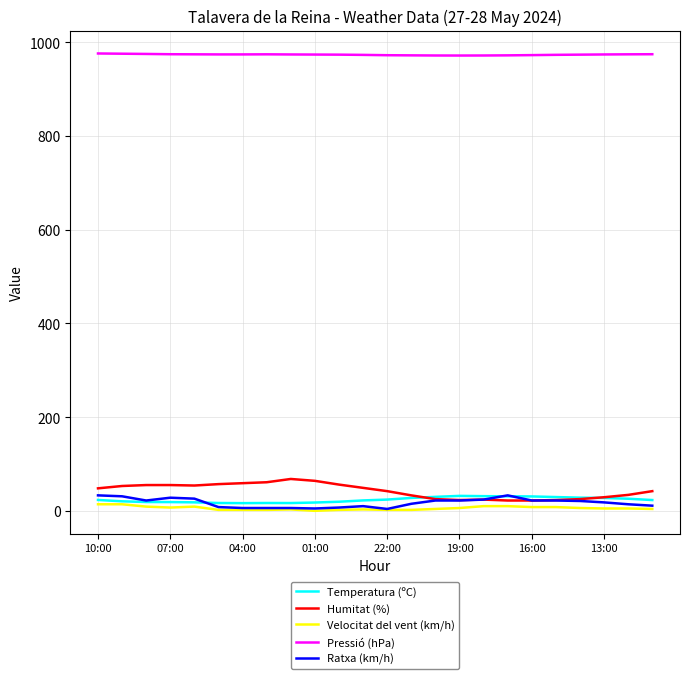

Which series has the largest total across all categories?

Pressió (hPa)